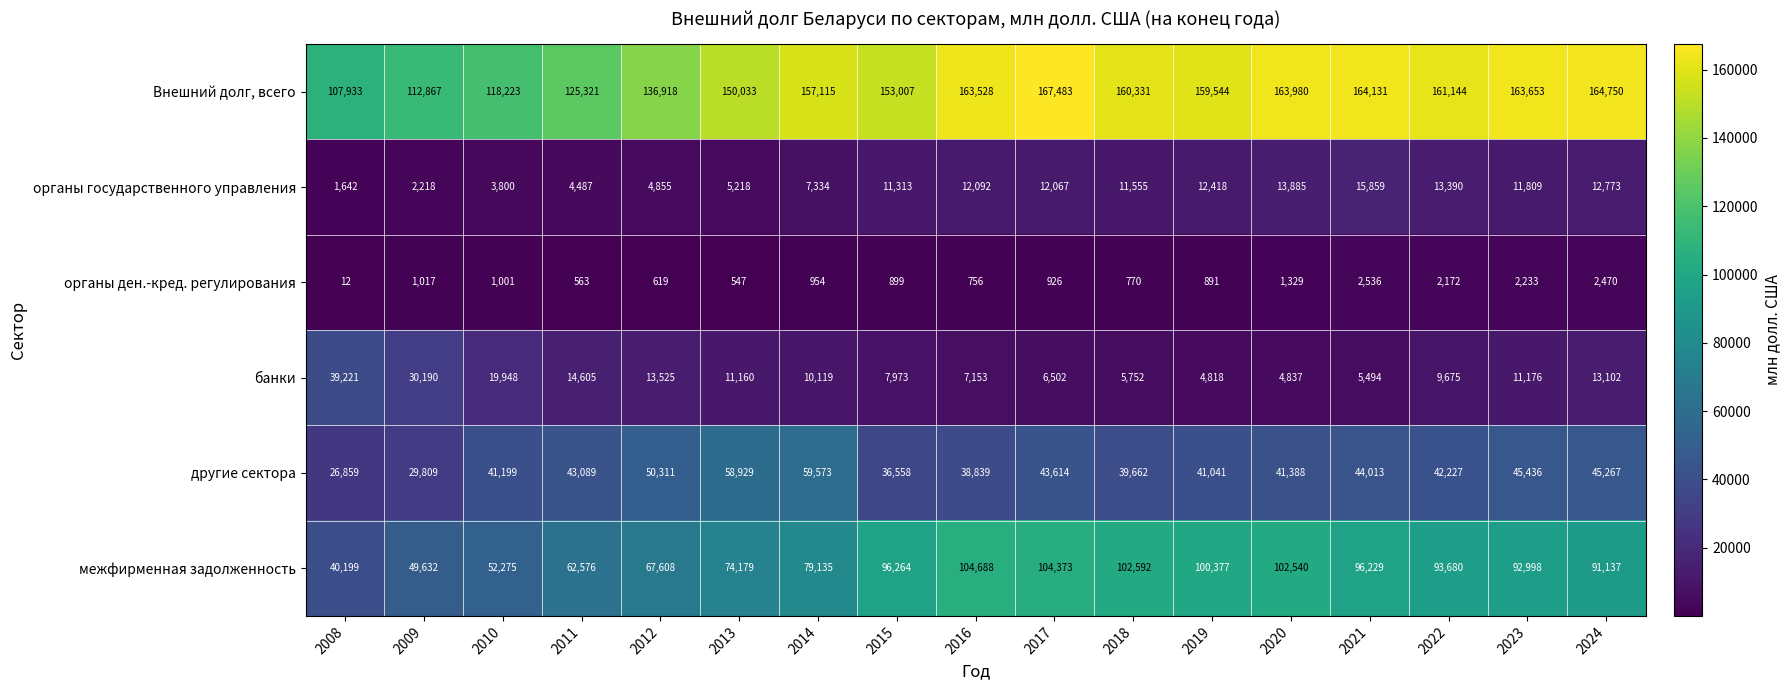

Count the number of data series in this chart.

6